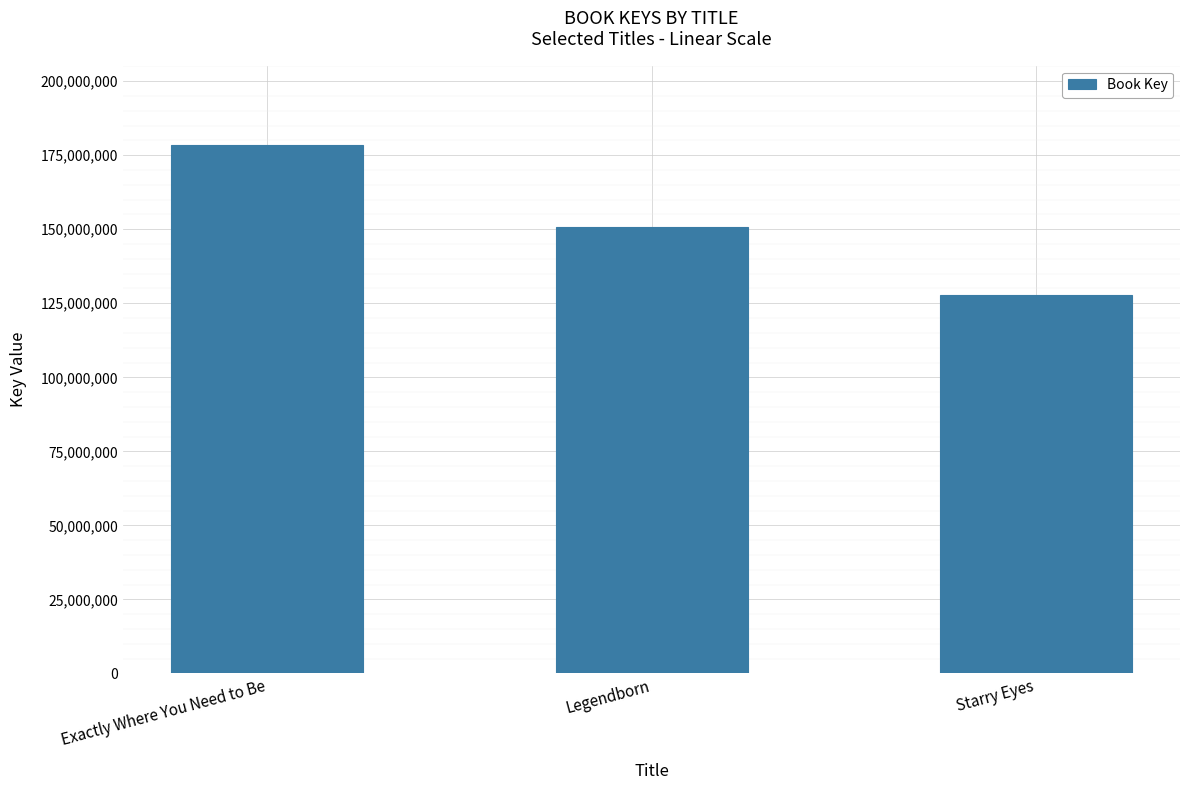

What is the label of the 3rd bar from the left?

Starry Eyes